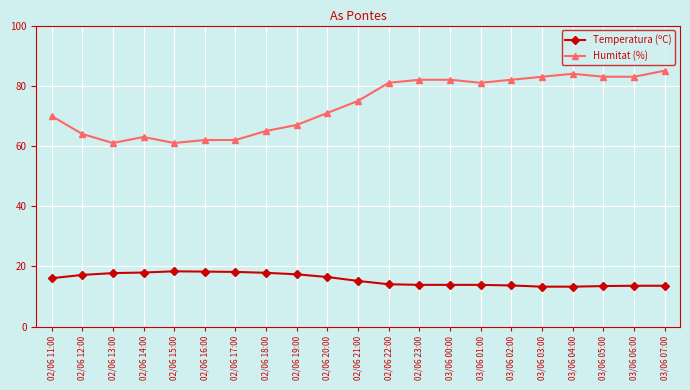

At how many categories does at least one series exceed 40?

21